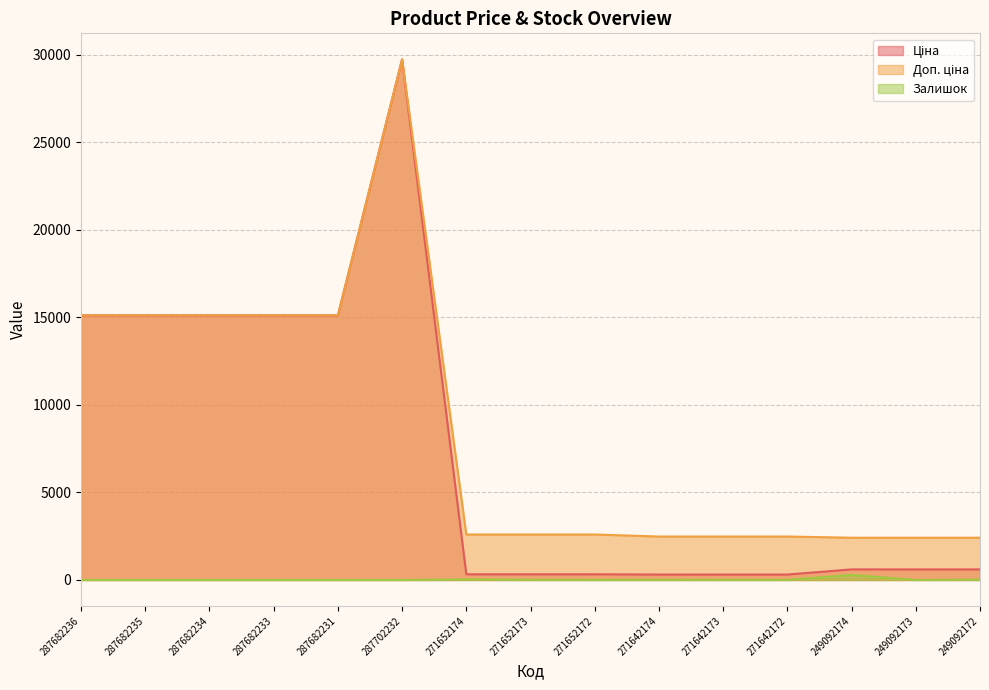

True or false: Доп. ціна and Залишок cross at least once.

False